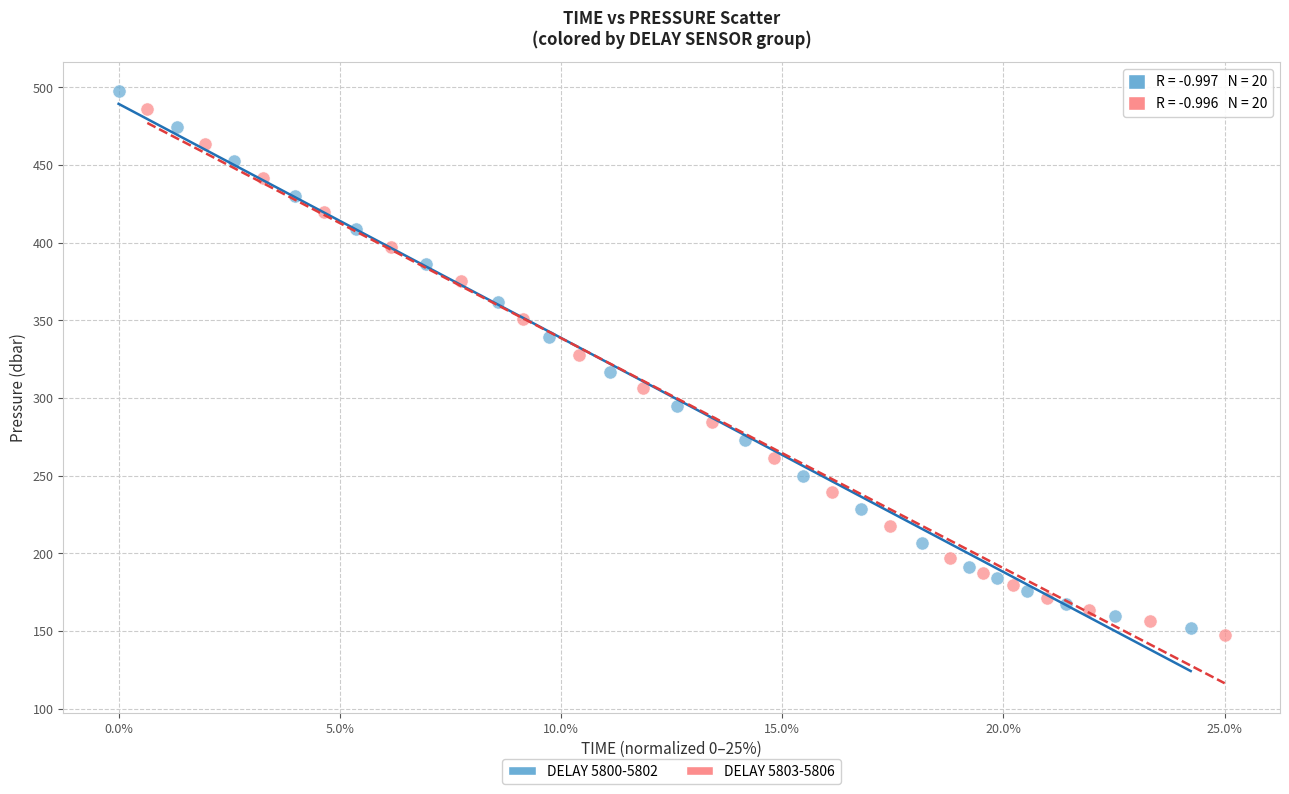

Which series has the largest Y range (max minus min)?

DELAY 5800-5802